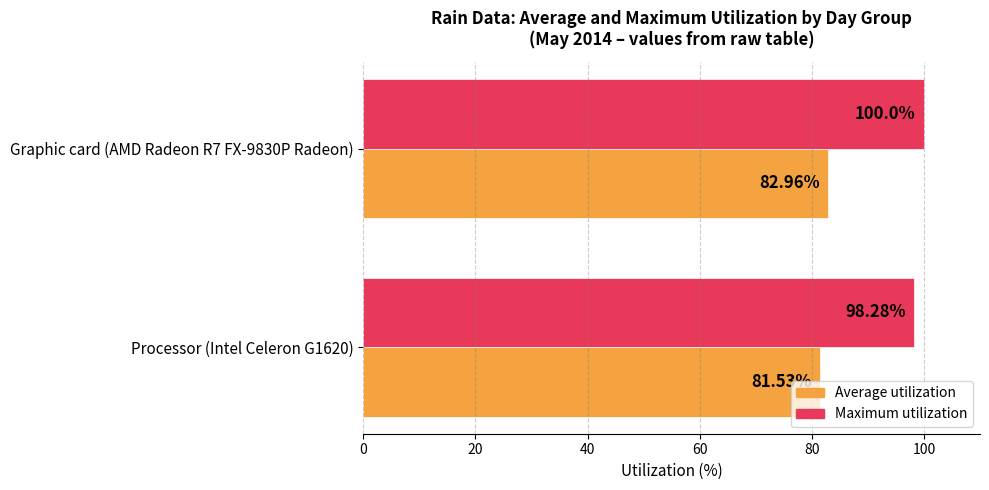

List the labels in order of Average utilization value, smallest first.

Processor (Intel Celeron G1620), Graphic card (AMD Radeon R7 FX-9830P Radeon)